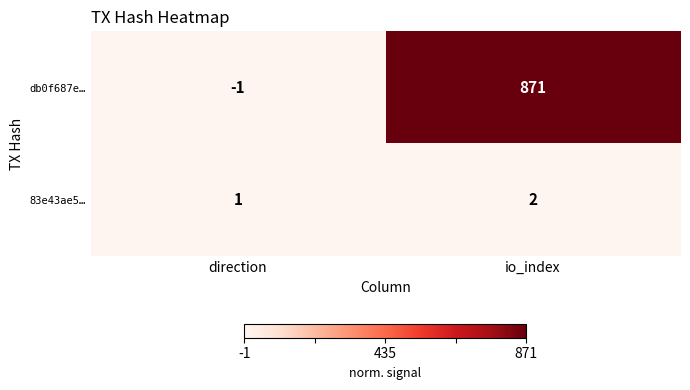

The 83e43ae5… series shows 1 at direction. True or false?

True